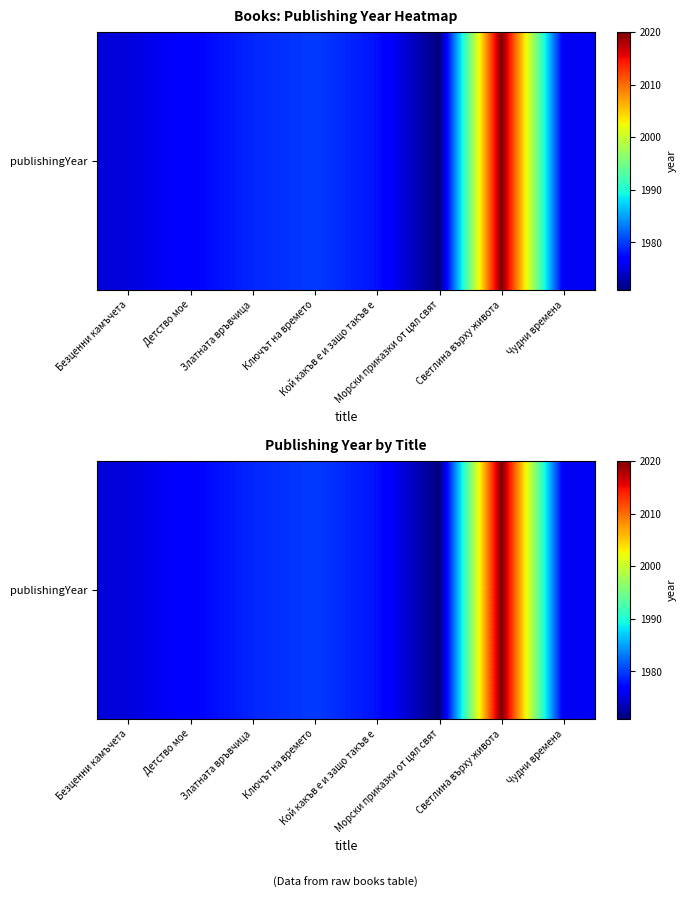

How many series are shown in this chart?

1